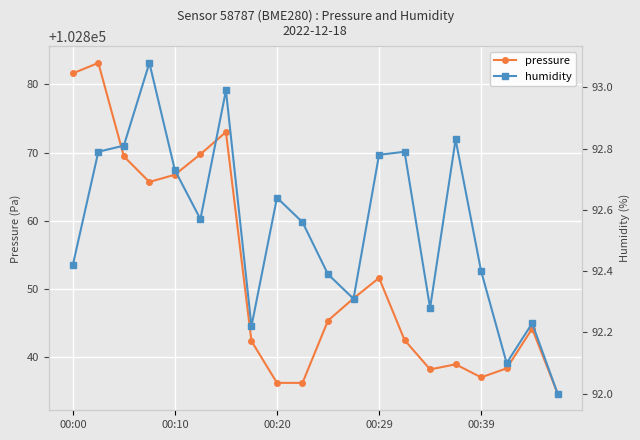

How many lines are shown in the chart?

2